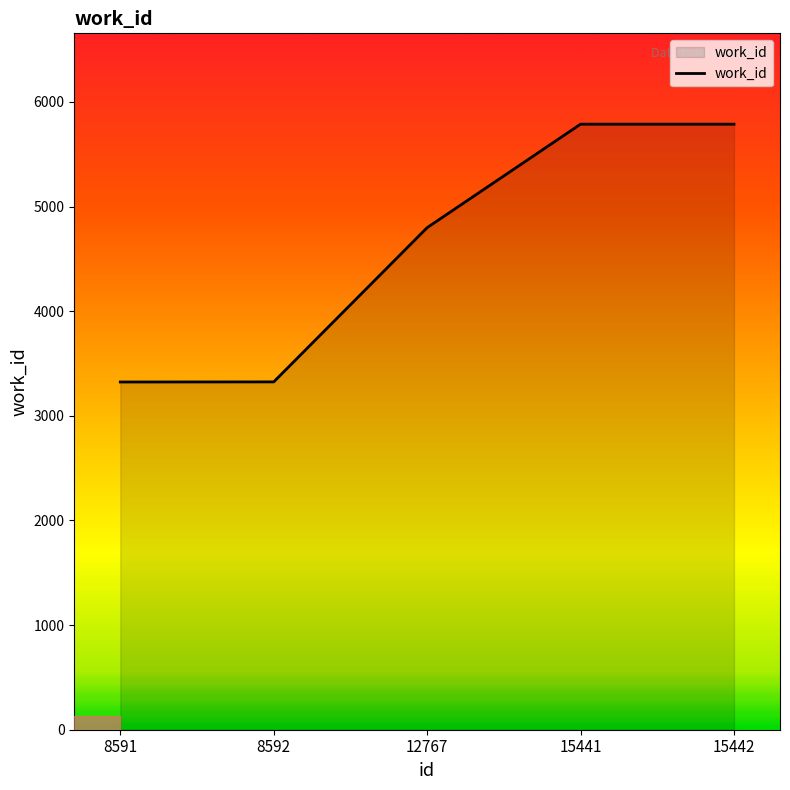

What is the change in value from 8592 to 12767?

+1474